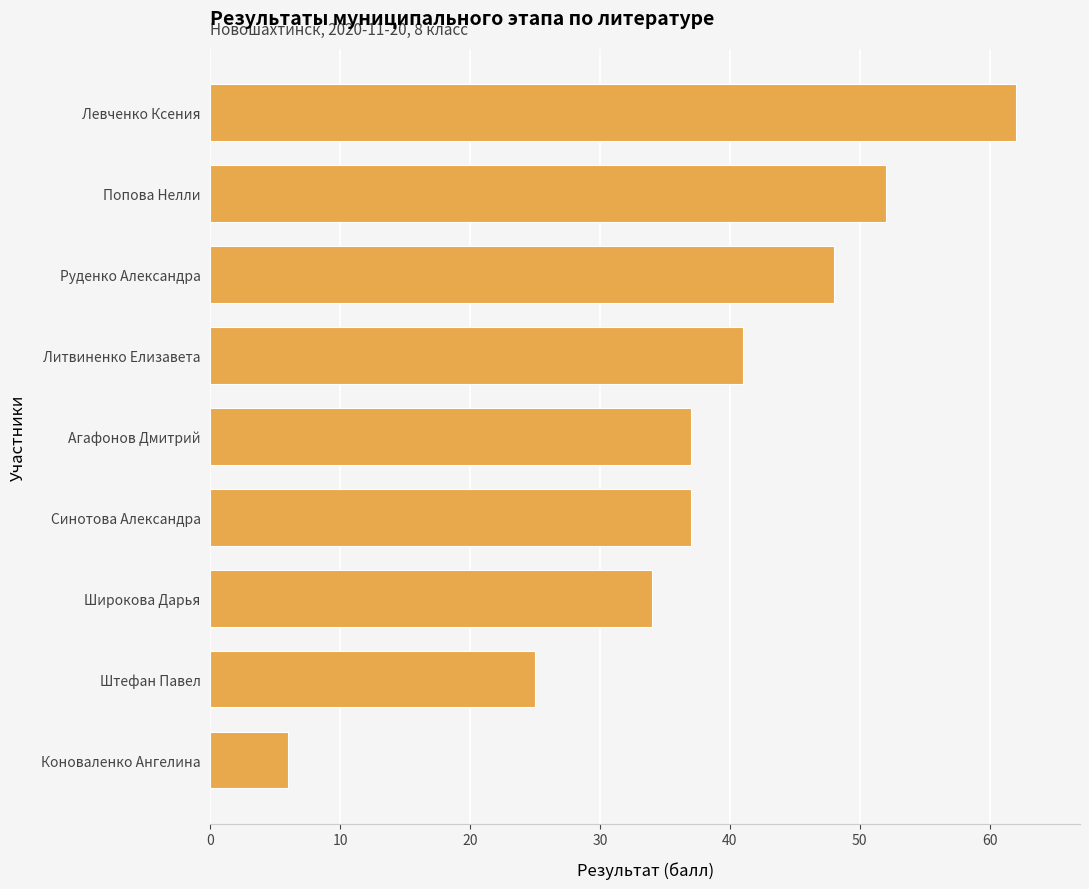

Which label corresponds to the smallest value in the chart?

Коноваленко Ангелина